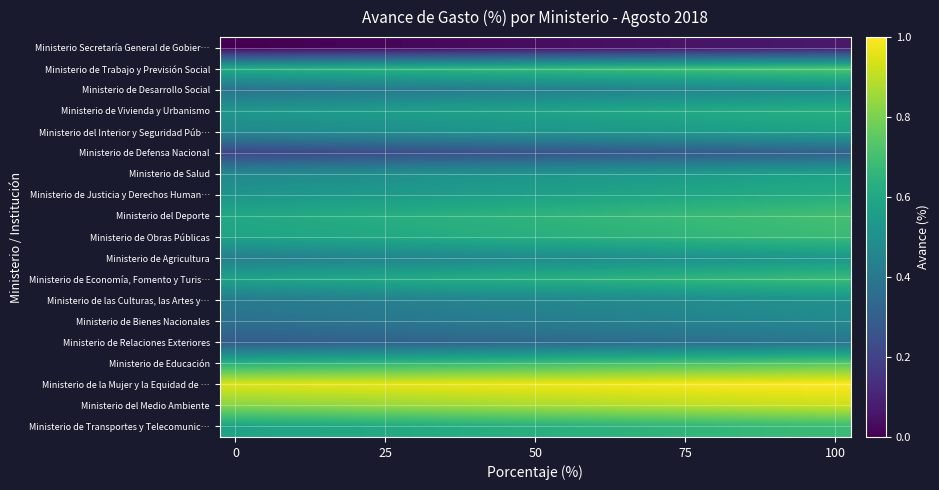

Reading left to right, transcribe all the data shown in this chart.

Ministerio Secretaría General de Gobier…: 0.0	0.0	0.0	0.0	0.0	0.0	0.0	0.0	0.0	0.0	0.0	0.0	0.0	0.0	0.1	0.1	0.1	0.1	0.1	0.1
Ministerio de Trabajo y Previsión Social: 0.6	0.6	0.6	0.6	0.6	0.6	0.7	0.7	0.7	0.7	0.7	0.7	0.7	0.7	0.7	0.7	0.7	0.7	0.7	0.7
Ministerio de Desarrollo Social: 0.4	0.4	0.4	0.4	0.4	0.4	0.4	0.4	0.4	0.4	0.4	0.4	0.4	0.4	0.5	0.5	0.5	0.5	0.5	0.5
Ministerio de Vivienda y Urbanismo: 0.5	0.5	0.5	0.5	0.6	0.6	0.6	0.6	0.6	0.6	0.6	0.6	0.6	0.6	0.6	0.6	0.6	0.6	0.6	0.6
Ministerio del Interior y Seguridad Púb…: 0.5	0.5	0.5	0.5	0.5	0.5	0.5	0.5	0.5	0.5	0.5	0.5	0.5	0.5	0.5	0.5	0.6	0.6	0.6	0.6
Ministerio de Defensa Nacional: 0.2	0.2	0.2	0.2	0.2	0.2	0.2	0.2	0.3	0.3	0.3	0.3	0.3	0.3	0.3	0.3	0.3	0.3	0.3	0.3
Ministerio de Salud: 0.5	0.5	0.5	0.5	0.5	0.5	0.5	0.5	0.5	0.5	0.5	0.5	0.5	0.5	0.5	0.5	0.6	0.6	0.6	0.6
Ministerio de Justicia y Derechos Human…: 0.5	0.5	0.5	0.5	0.5	0.5	0.6	0.6	0.6	0.6	0.6	0.6	0.6	0.6	0.6	0.6	0.6	0.6	0.6	0.6
Ministerio del Deporte: 0.6	0.6	0.6	0.6	0.6	0.6	0.6	0.6	0.6	0.6	0.7	0.7	0.7	0.7	0.7	0.7	0.7	0.7	0.7	0.7
Ministerio de Obras Públicas: 0.6	0.6	0.6	0.6	0.6	0.6	0.6	0.6	0.6	0.6	0.6	0.6	0.6	0.6	0.7	0.7	0.7	0.7	0.7	0.7
Ministerio de Agricultura: 0.4	0.4	0.4	0.4	0.5	0.5	0.5	0.5	0.5	0.5	0.5	0.5	0.5	0.5	0.5	0.5	0.5	0.5	0.5	0.5
Ministerio de Economía, Fomento y Turis…: 0.6	0.6	0.6	0.6	0.6	0.6	0.6	0.6	0.6	0.6	0.6	0.6	0.6	0.6	0.7	0.7	0.7	0.7	0.7	0.7
Ministerio de las Culturas, las Artes y…: 0.4	0.4	0.4	0.4	0.4	0.4	0.4	0.4	0.5	0.5	0.5	0.5	0.5	0.5	0.5	0.5	0.5	0.5	0.5	0.5
Ministerio de Bienes Nacionales: 0.4	0.4	0.4	0.4	0.4	0.4	0.4	0.4	0.4	0.4	0.4	0.4	0.4	0.4	0.4	0.4	0.5	0.5	0.5	0.5
Ministerio de Relaciones Exteriores: 0.3	0.3	0.3	0.3	0.3	0.3	0.3	0.3	0.3	0.3	0.3	0.3	0.4	0.4	0.4	0.4	0.4	0.4	0.4	0.4
Ministerio de Educación: 0.6	0.6	0.7	0.7	0.7	0.7	0.7	0.7	0.7	0.7	0.7	0.7	0.7	0.7	0.7	0.7	0.7	0.7	0.7	0.7
Ministerio de la Mujer y la Equidad de …: 0.9	1.0	1.0	1.0	1.0	1.0	1.0	1.0	1.0	1.0	1.0	1.0	1.0	1.0	1.0	1.0	1.0	1.0	1.0	1.0
Ministerio del Medio Ambiente: 0.8	0.8	0.8	0.8	0.8	0.8	0.9	0.9	0.9	0.9	0.9	0.9	0.9	0.9	0.9	0.9	0.9	0.9	0.9	0.9
Ministerio de Transportes y Telecomunic…: 0.6	0.6	0.6	0.6	0.6	0.6	0.6	0.6	0.6	0.6	0.6	0.6	0.6	0.6	0.7	0.7	0.7	0.7	0.7	0.7